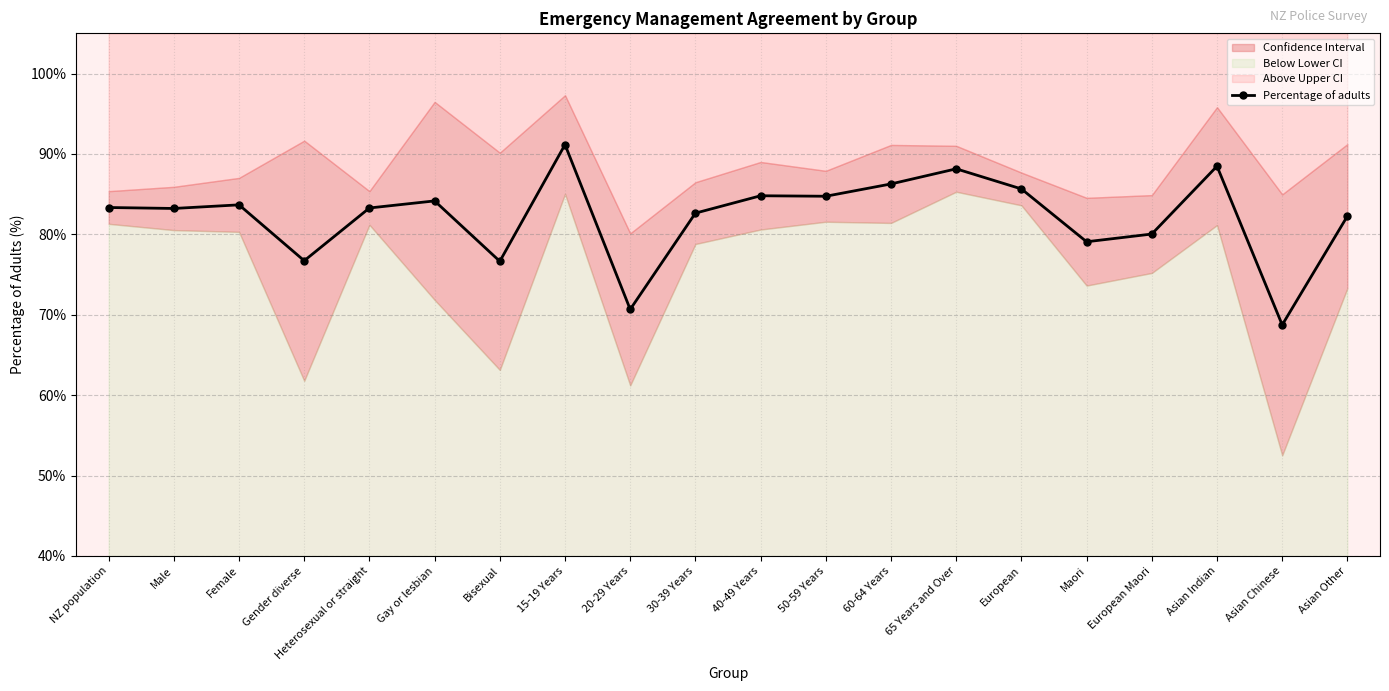

How many lines are shown in the chart?

1